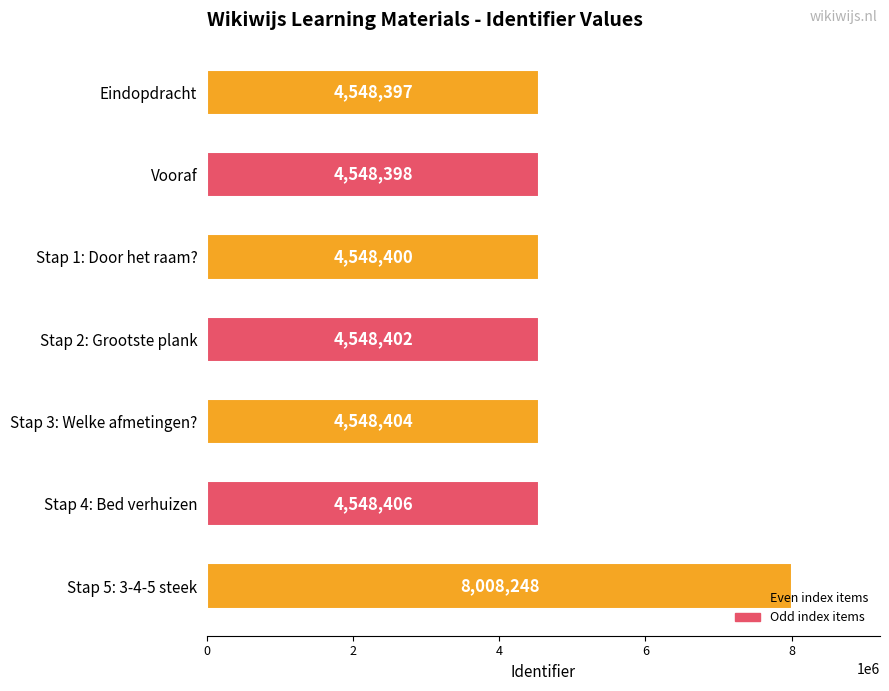

What is the minimum value shown in the chart?

4548397